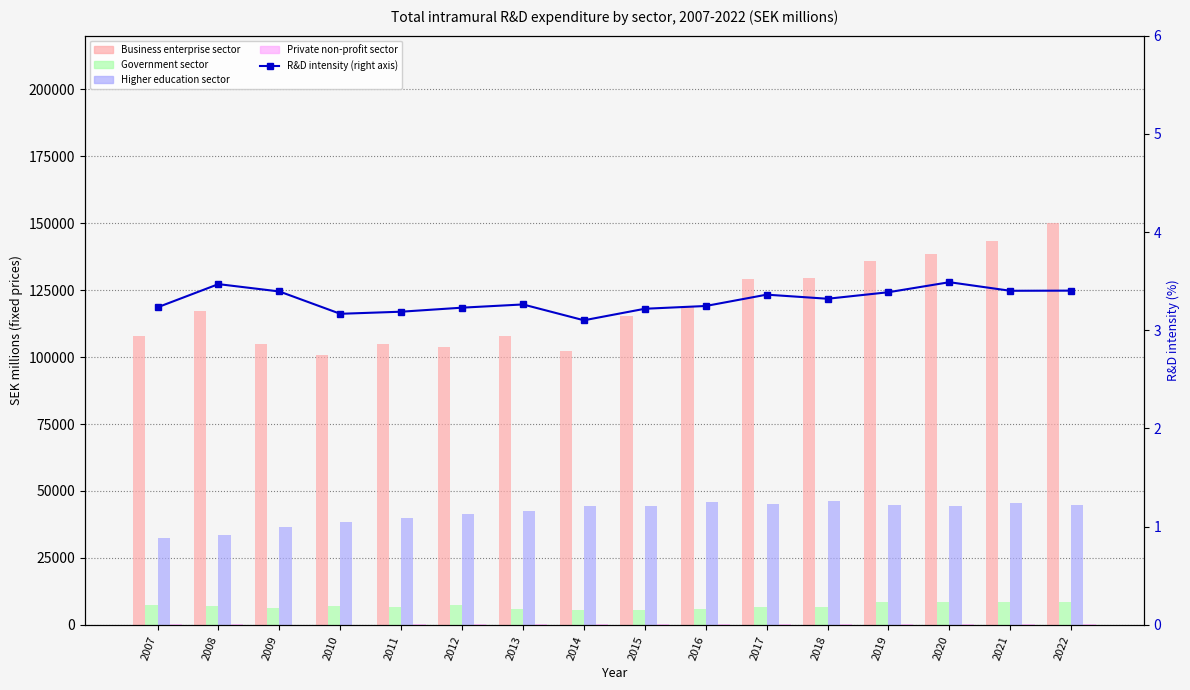

The Higher education sector series shows 46168.2 at 2018. True or false?

True